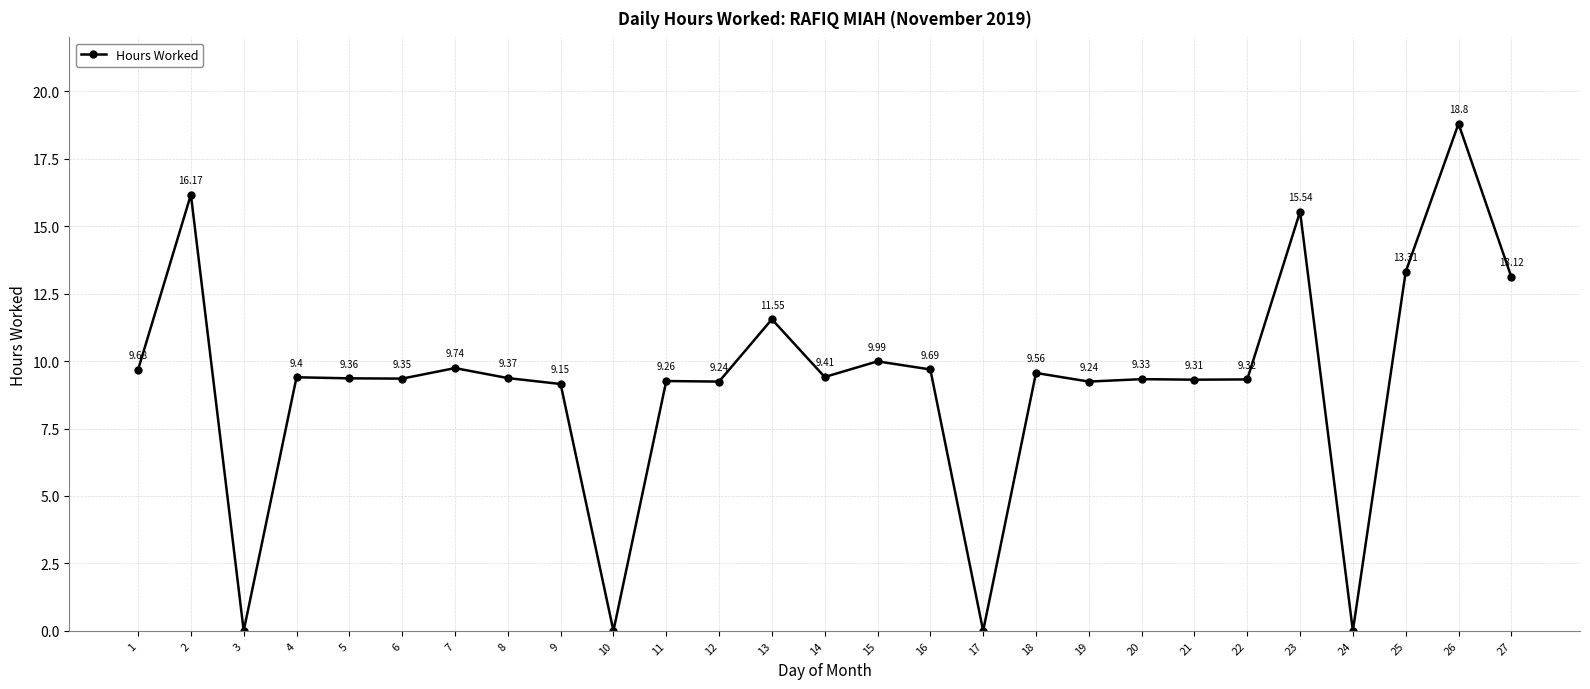

How many interior local valleys (lower than both neighbors) does the data have?

9